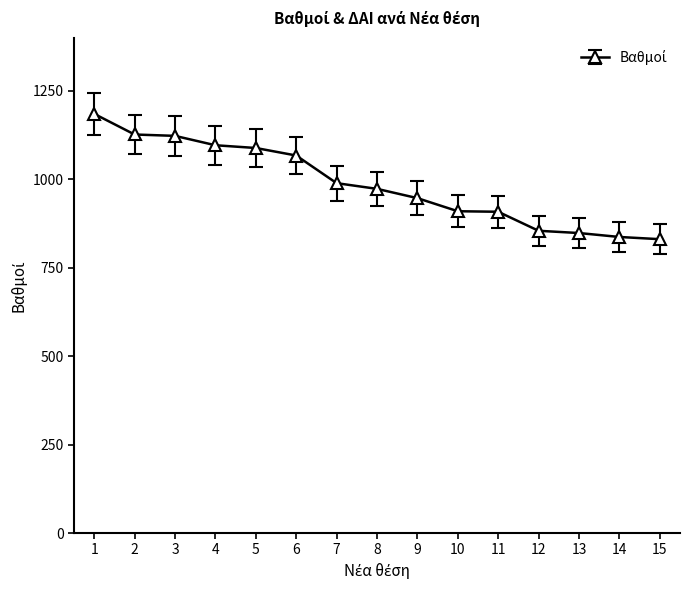

What is the minimum value shown in the chart?

830.5